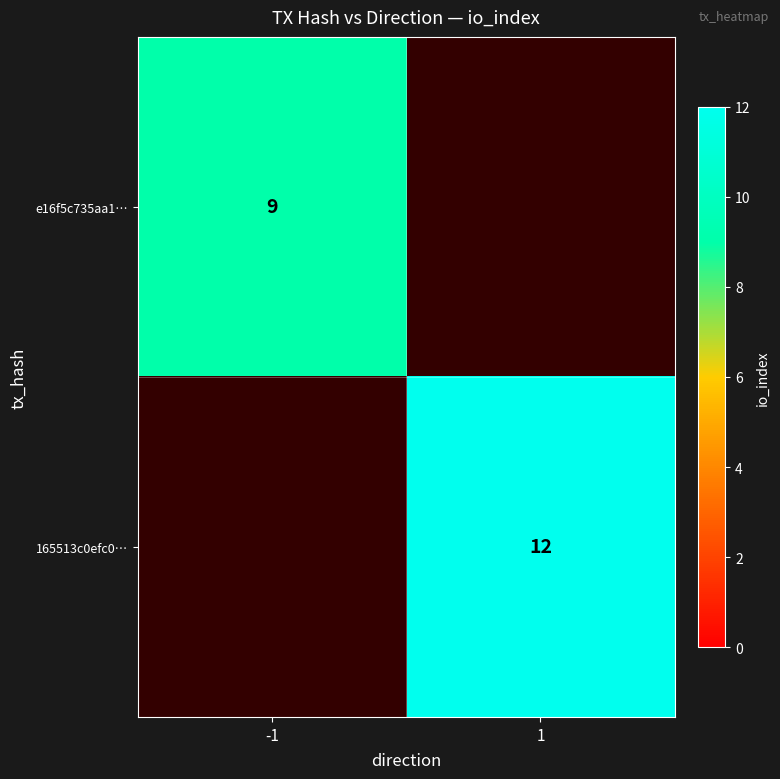

What is the minimum value shown in the chart?

9.0